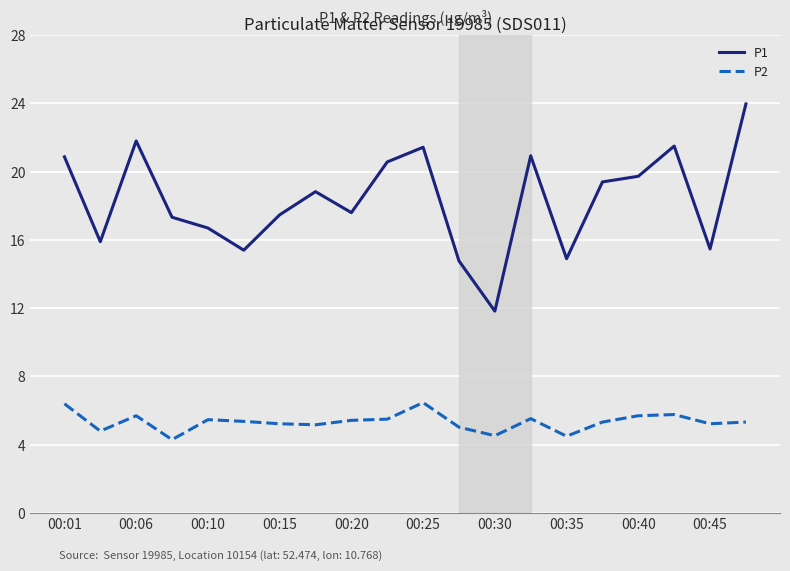

True or false: P1 and P2 cross at least once.

False